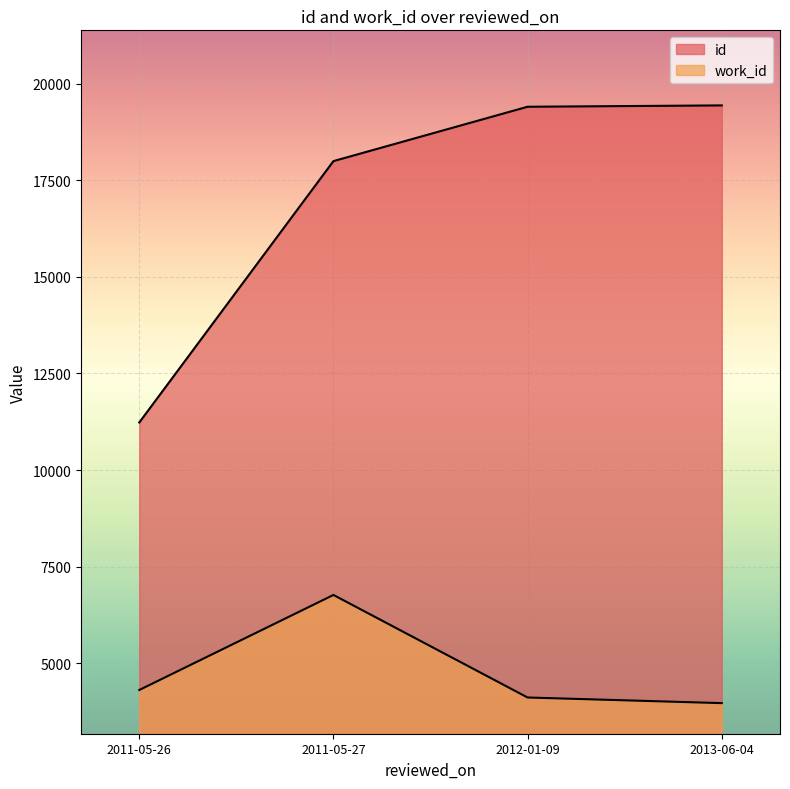

In work_id, how many points are higher than both neighbors (excluding endpoints)?

1